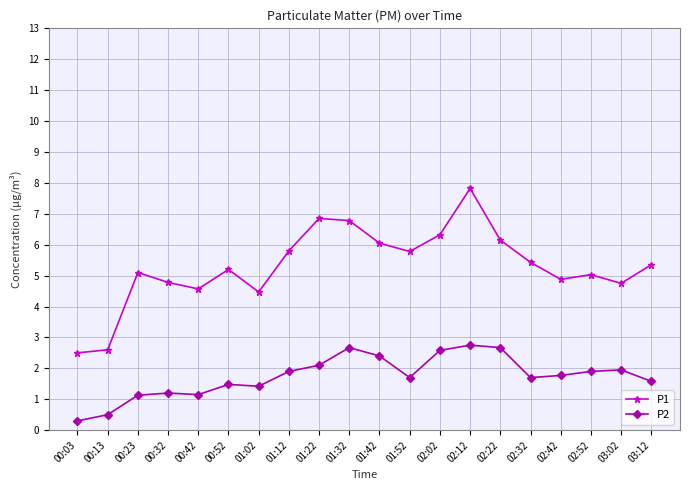

Rank the series by their average value, from lowest to highest.

P2, P1